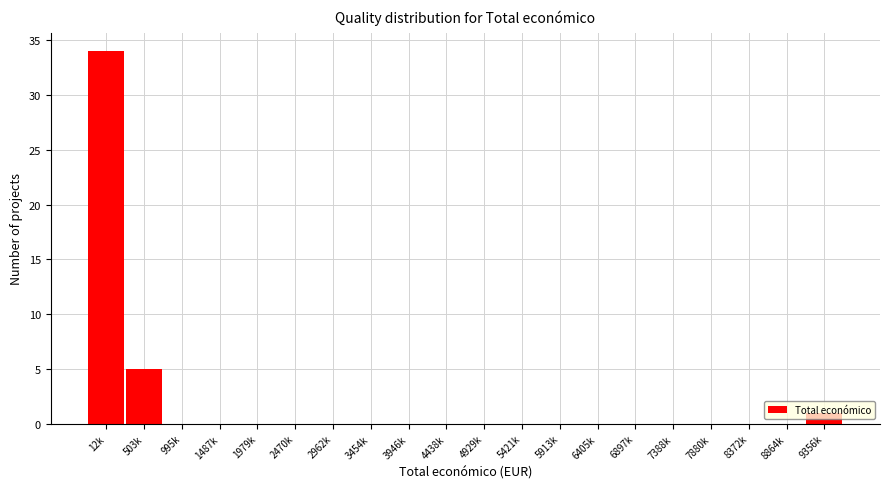

What is the sum of all values?

40